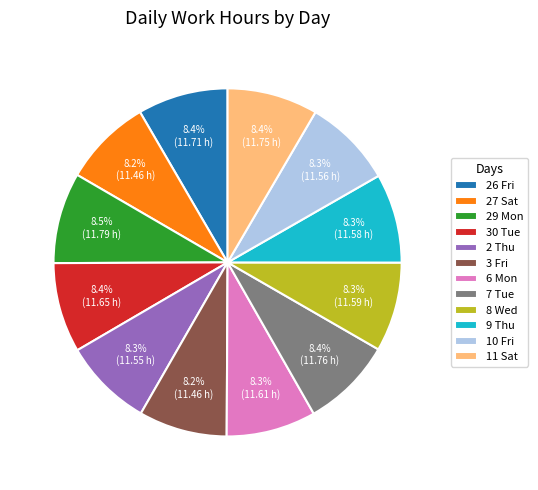

Is it true that 3 Fri is 13% of the pie?

False